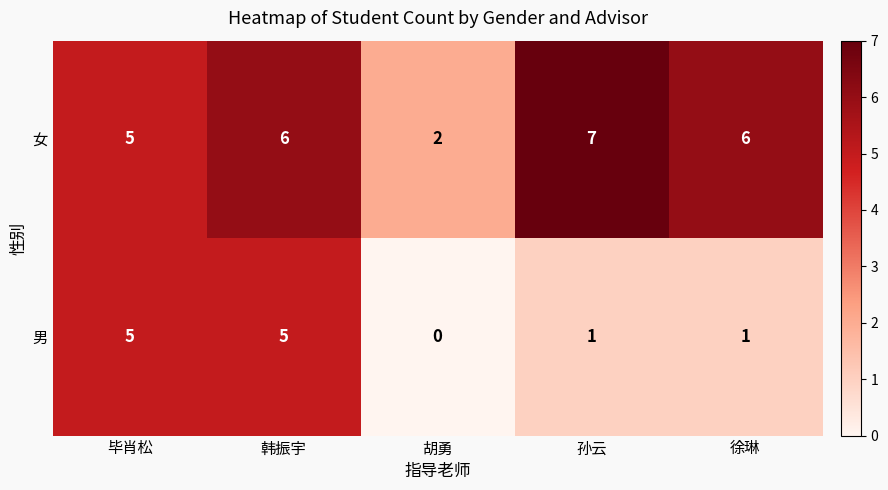

List the series in order of their peak value, highest first.

女, 男